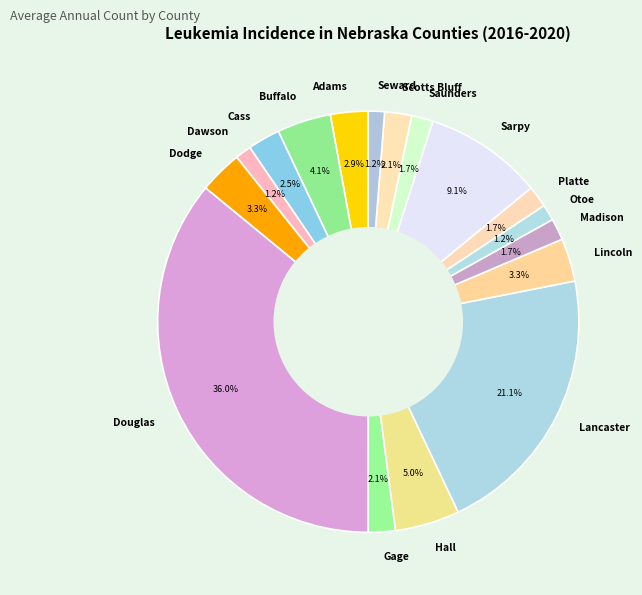

Which slice is the largest?

Douglas